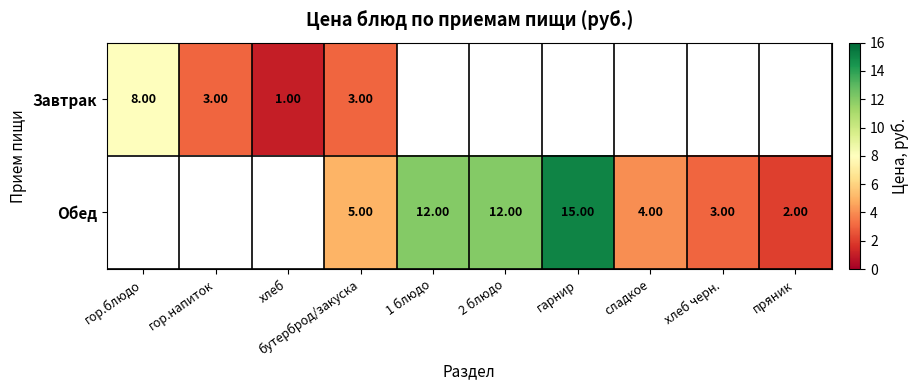

The Обед series shows 24.4 at гарнир. True or false?

False